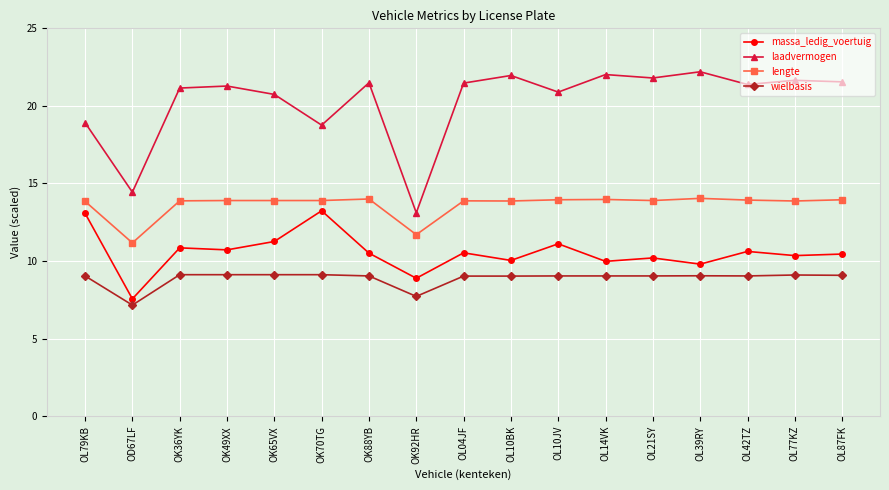

True or false: laadvermogen has more than 2 interior local peaks.

True